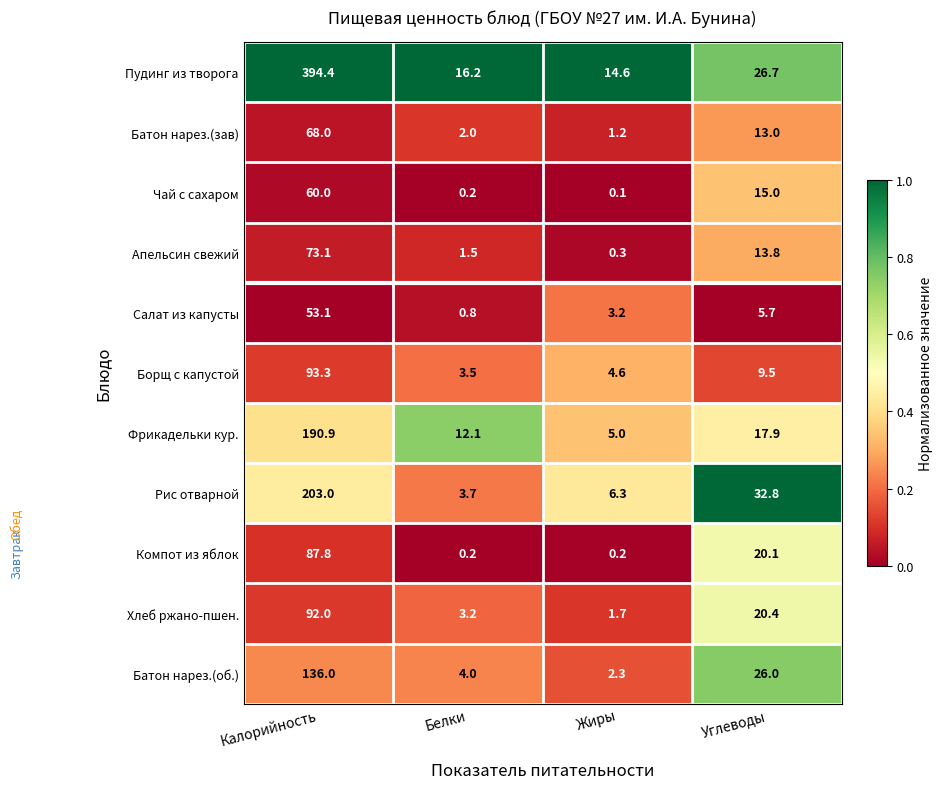

What is the difference between the maximum and minimum values in the Фрикадельки кур. series?

185.9